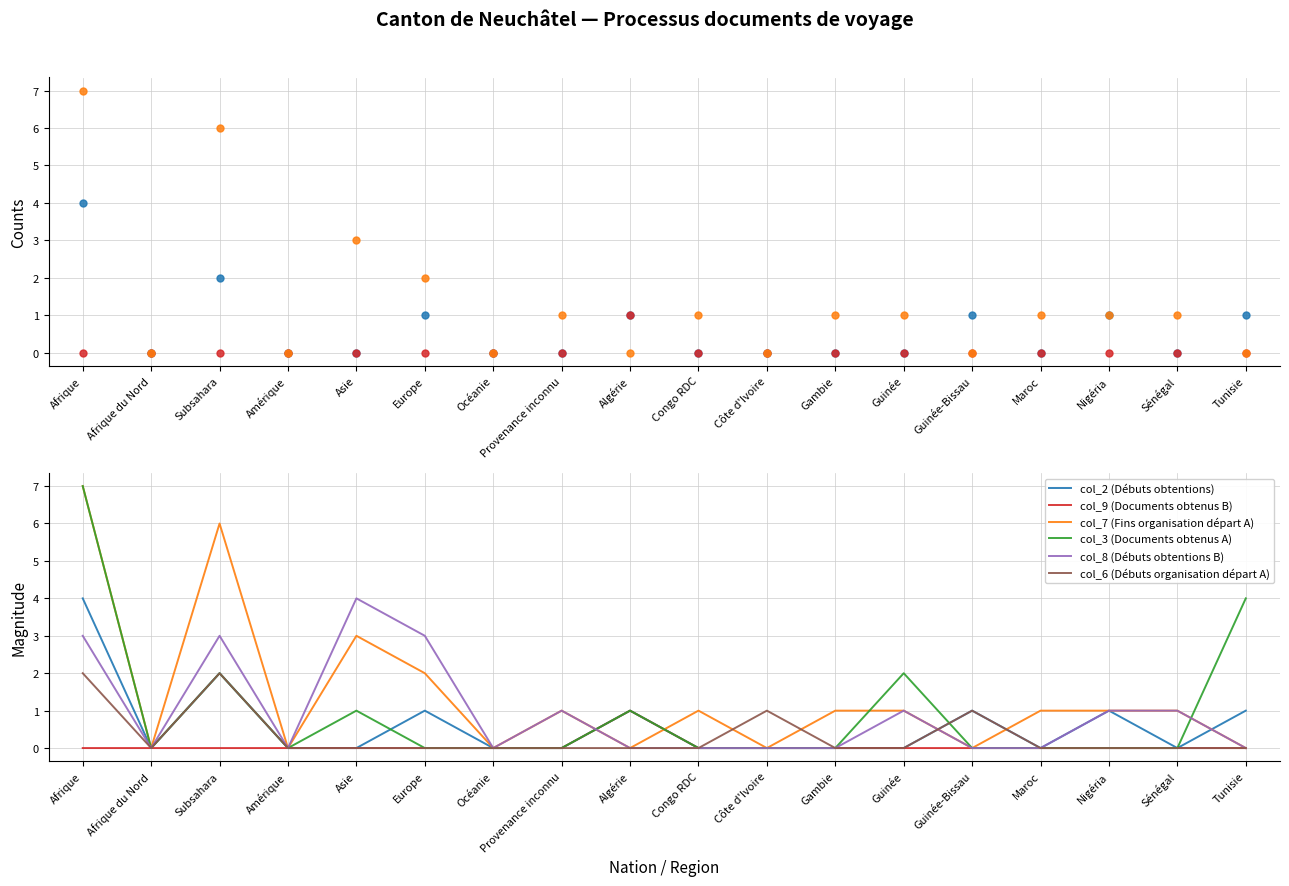

At which category is the sum across all series the highest?

Afrique